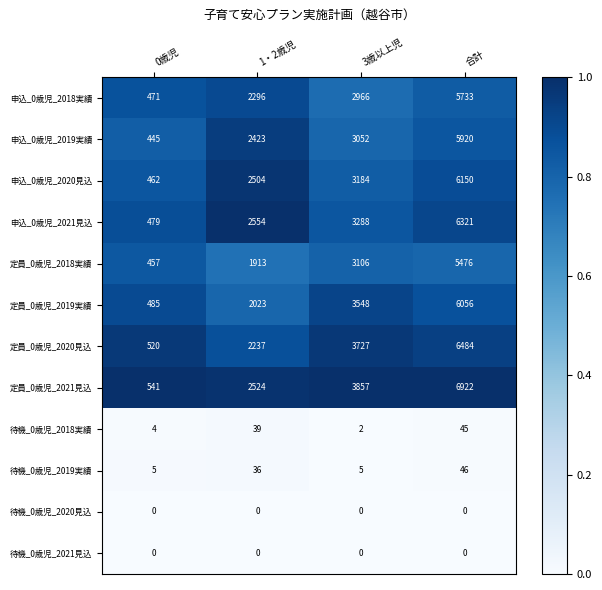

List the labels in order of 申込_0歳児_2021見込 value, smallest first.

0歳児, 1・2歳児, 3歳以上児, 合計